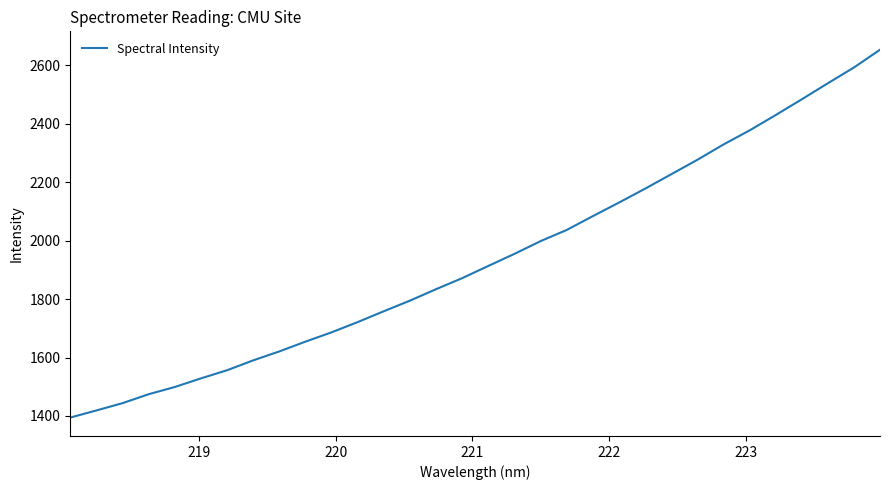

What is the difference between the maximum and minimum values?

1259.6